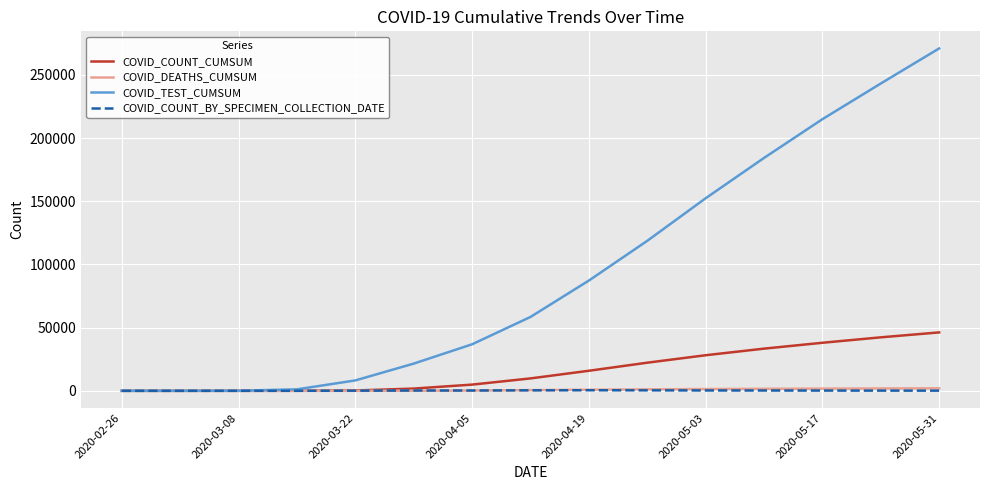

Which series has the largest range (max minus min)?

COVID_TEST_CUMSUM